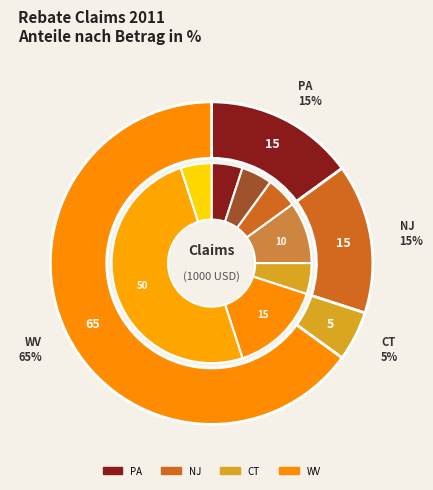

True or false: 704886 accounts for 15% of the total.

True